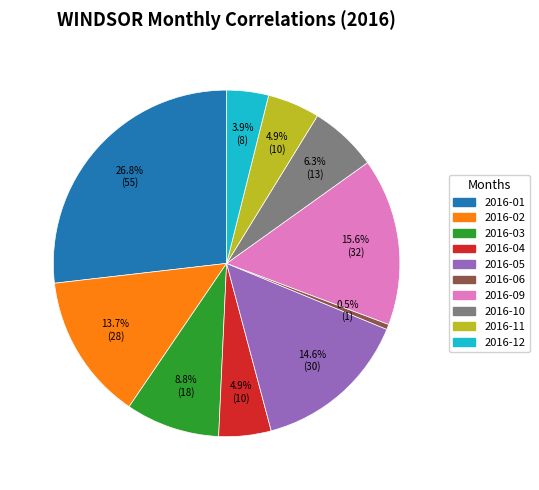

To the nearest percent, what is the difference between the 2016-12 and 2016-09 slice percentages?

12%